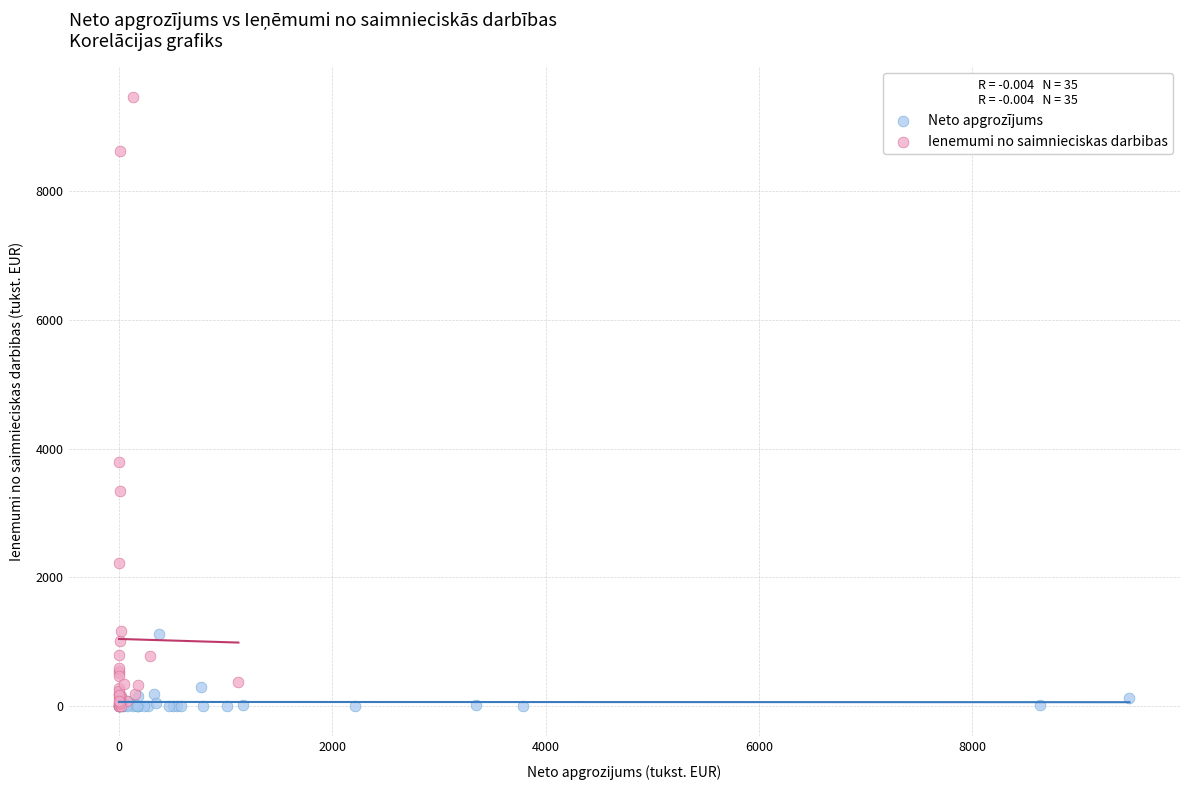

What are all the series names shown in the legend?

Neto apgrozījums, Ienemumi no saimnieciskas darbibas